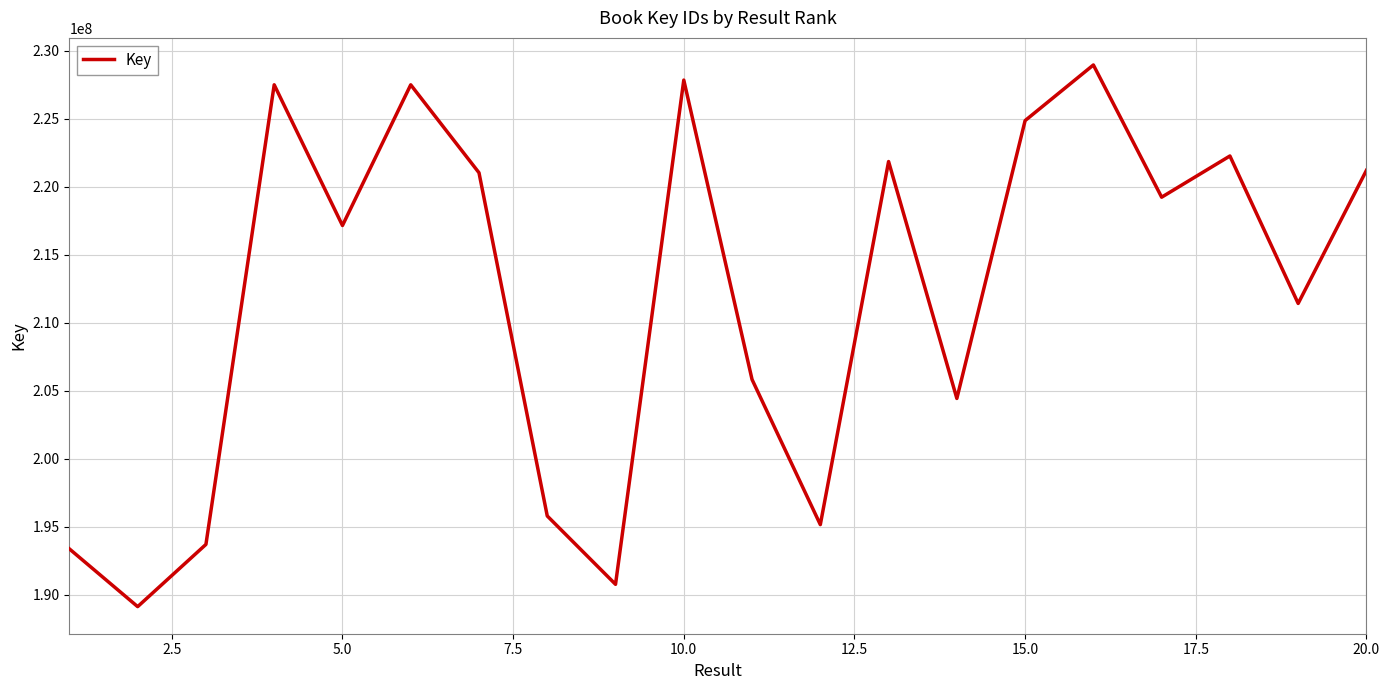

How many lines are shown in the chart?

1